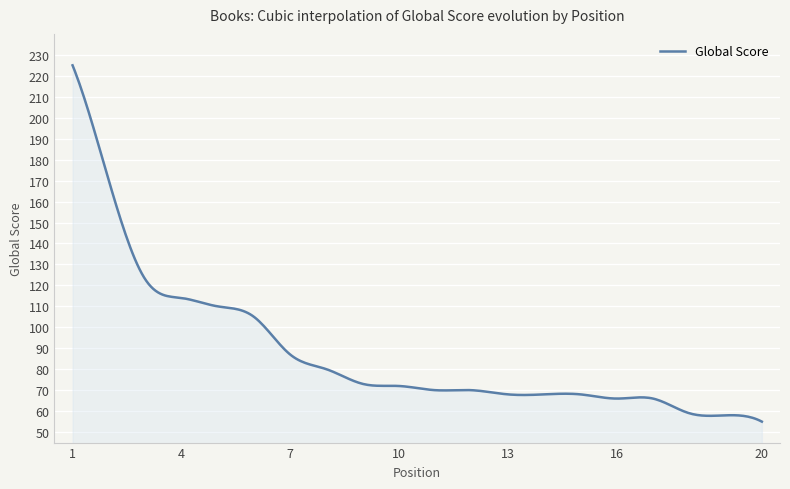

What is the maximum value shown in the chart?

225.0